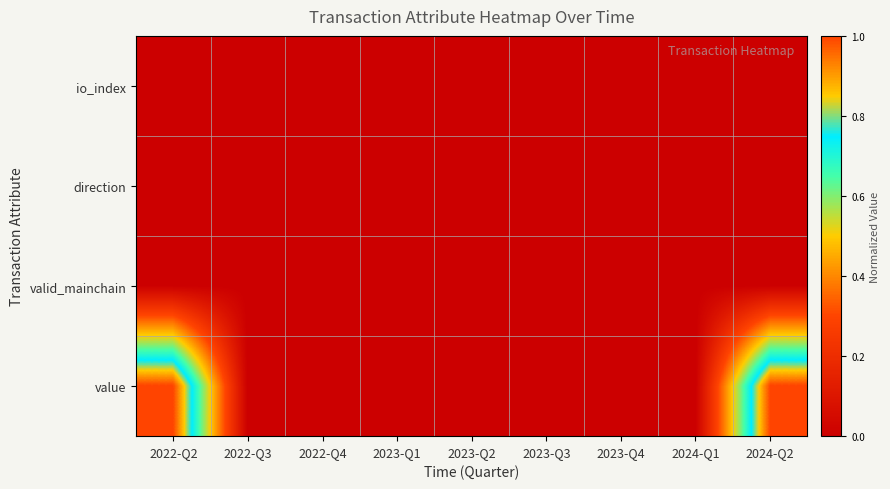

List the series in order of their peak value, lowest first.

io_index, direction, valid_mainchain, value